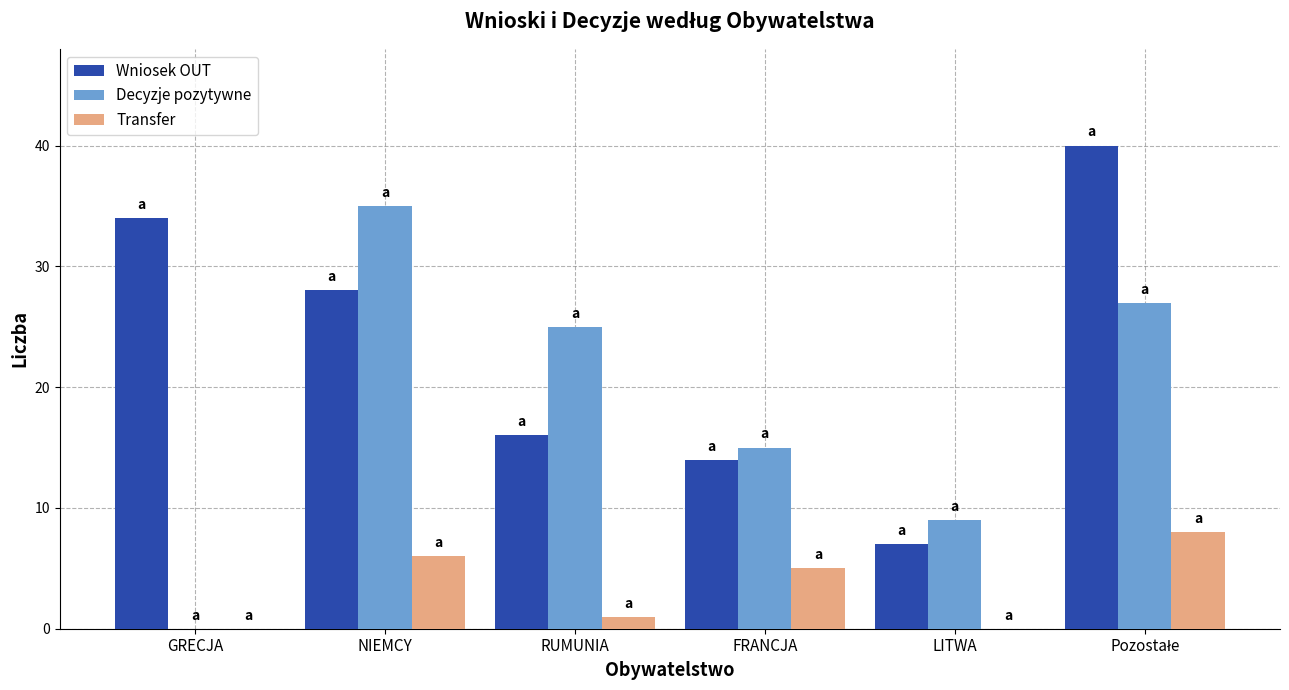

What is the maximum value for Transfer?

8